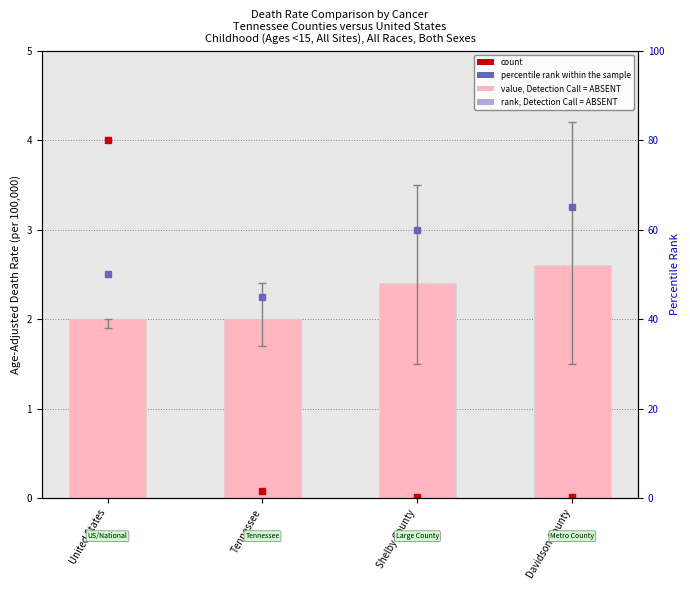

List the labels in order of value, largest first.

Davidson County, Shelby County, United States, Tennessee